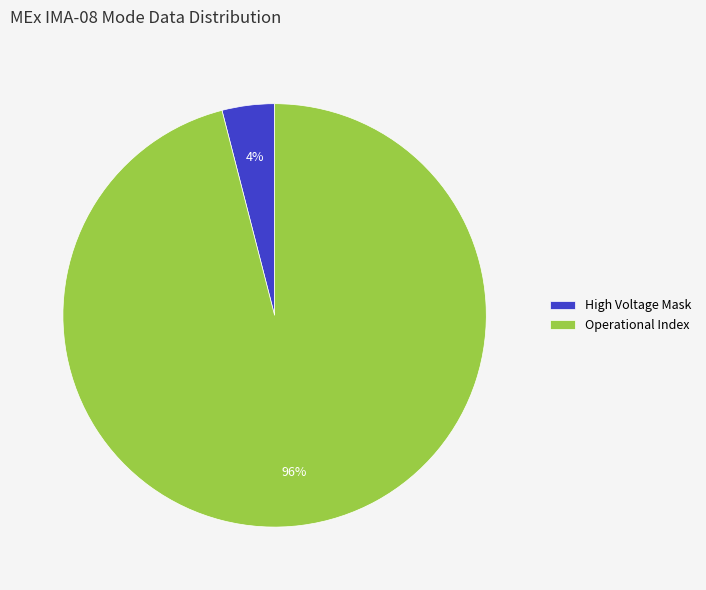

Is it true that Operational Index is 96% of the pie?

True